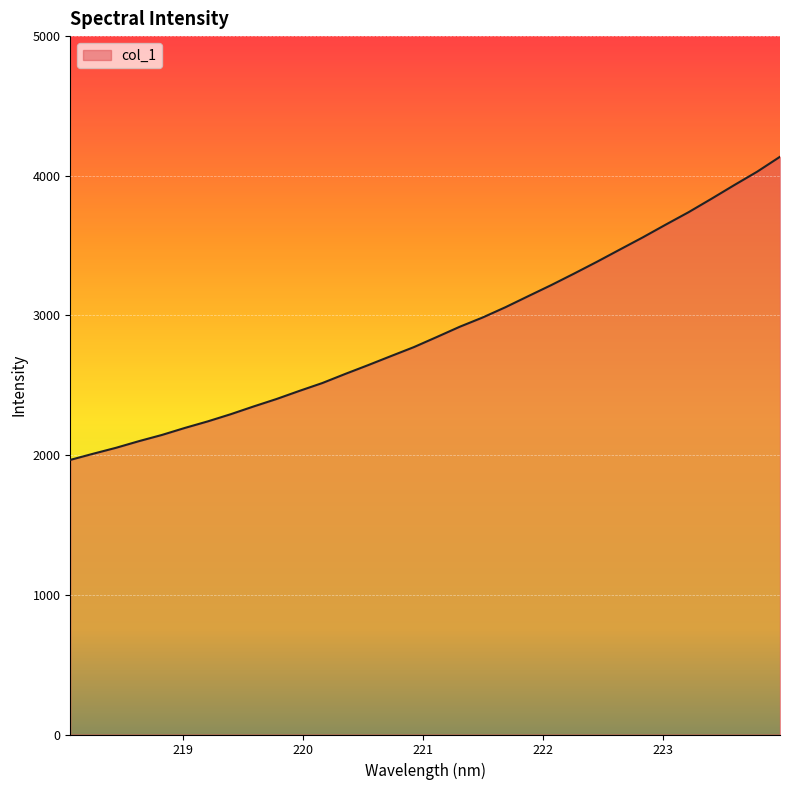

What is the maximum value shown in the chart?

4136.2